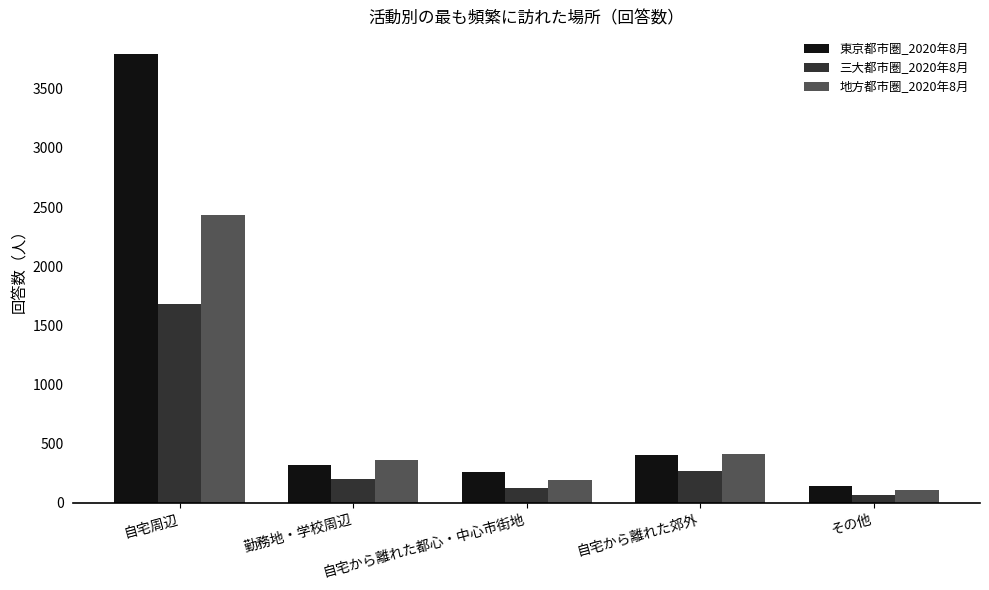

What is the smallest value displayed?

63